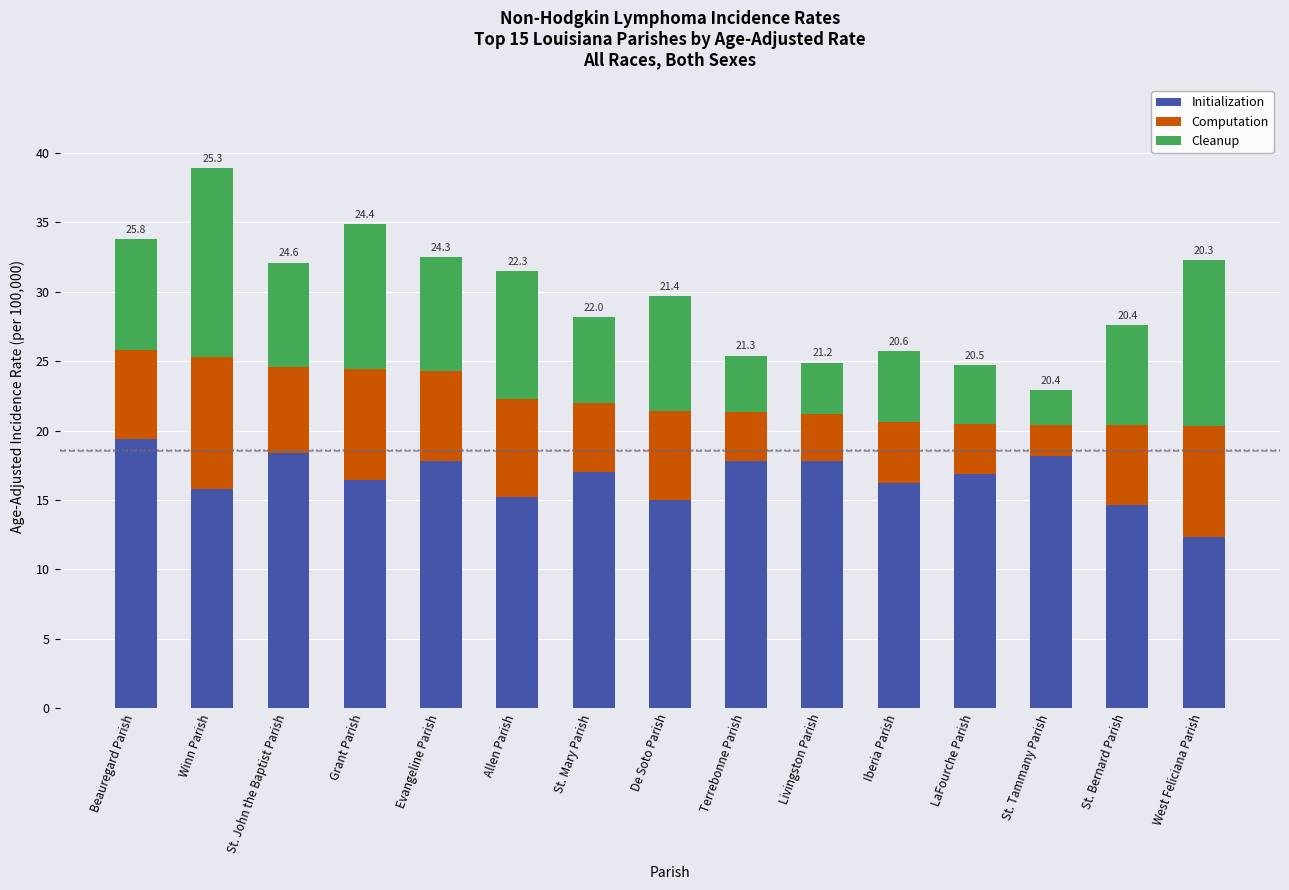

What is the total value across all series at LaFourche Parish?

24.7